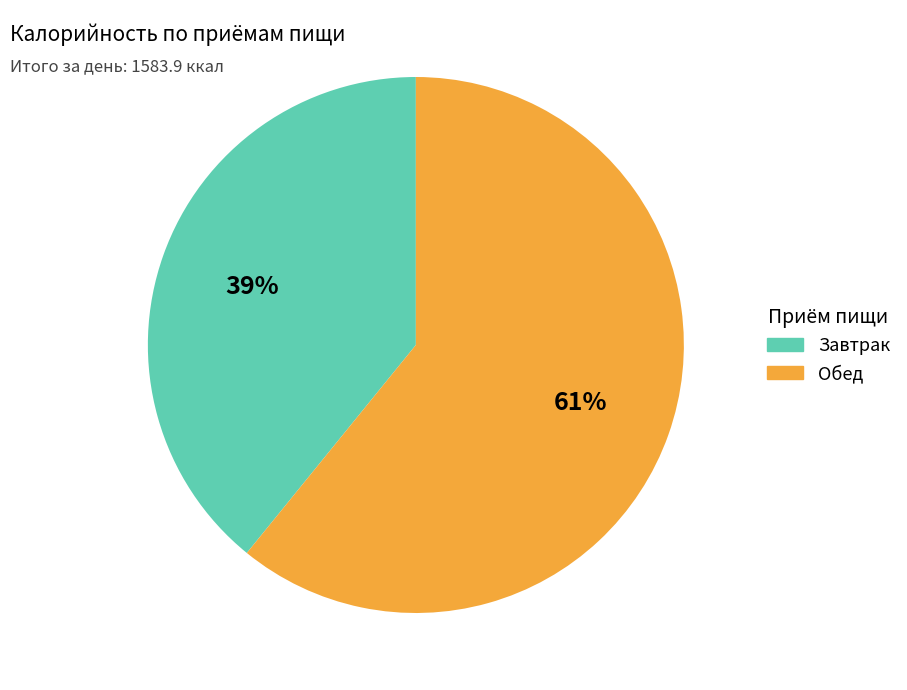

Do Завтрак and Обед together represent more than half of the pie?

Yes